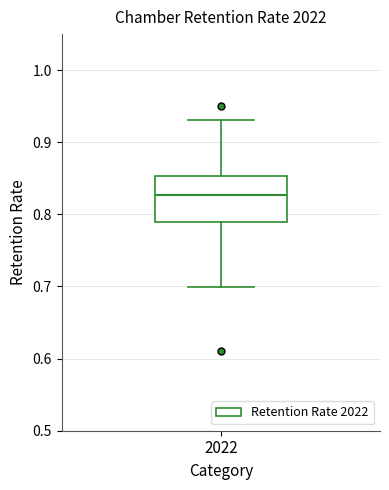

Transcribe this box plot: give where the median line is, the range the box spans, and where the two whiskers end, as read against the y-axis. The values are not printed on the chart, so give them approximately, as read against the axis.

median 0.83, box 0.79 to 0.85, whiskers 0.70 to 0.93